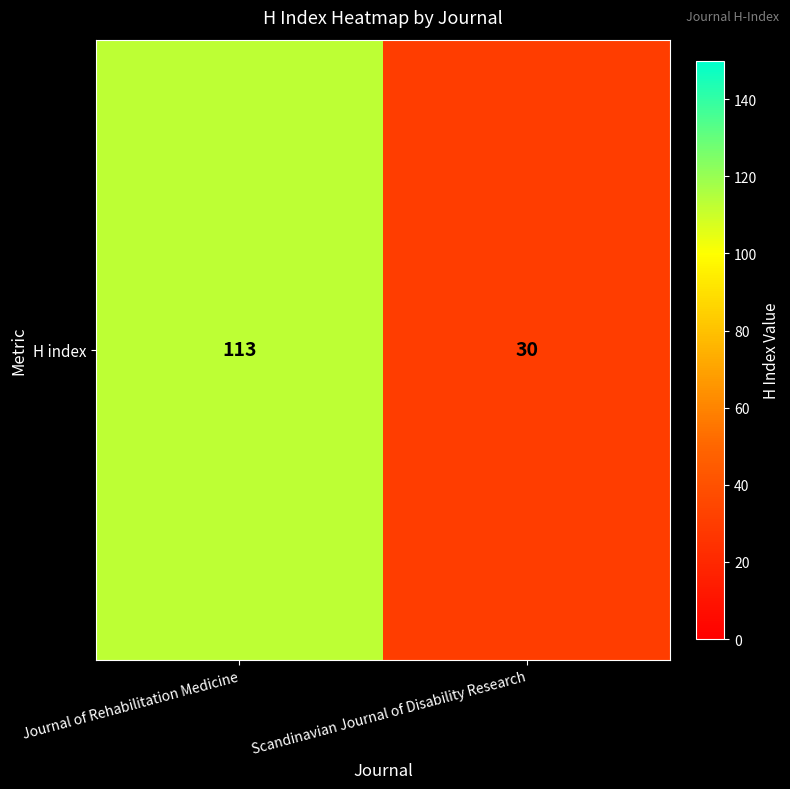

What is the change in value from Journal of Rehabilitation Medicine to Scandinavian Journal of Disability Research?

-83